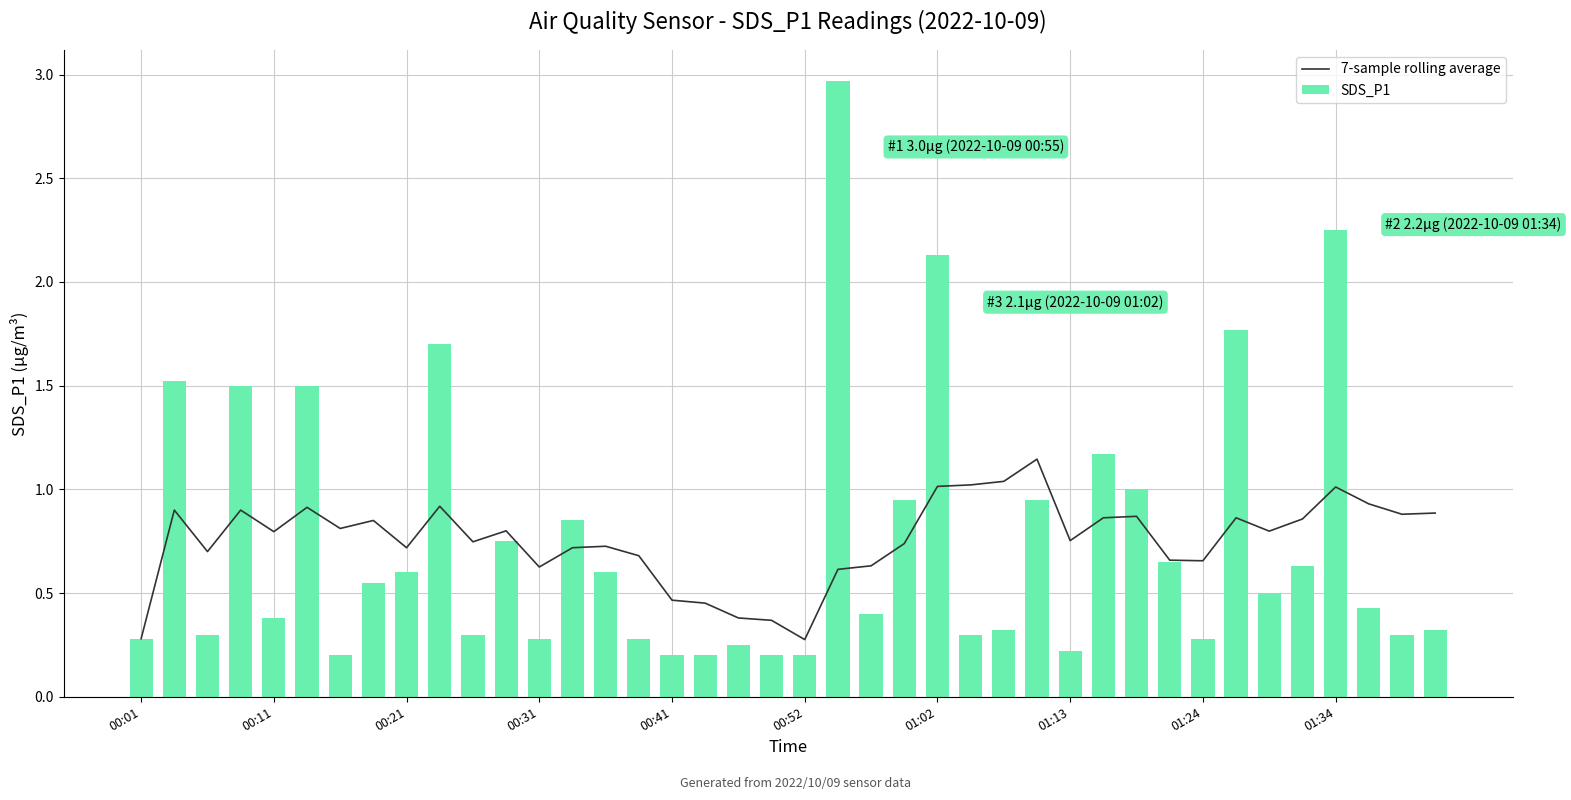

What is the sum of all SDS_P1 values?

30.2